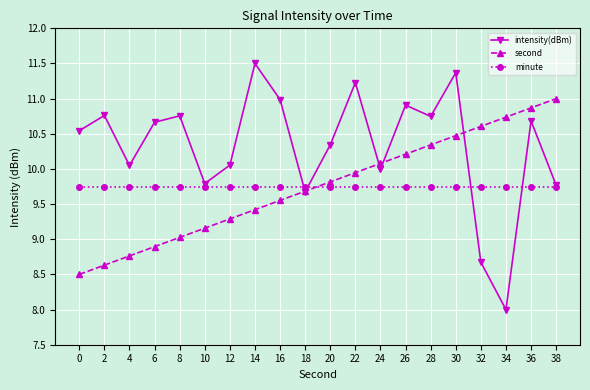

At how many categories does at least one series exceed 8?

20